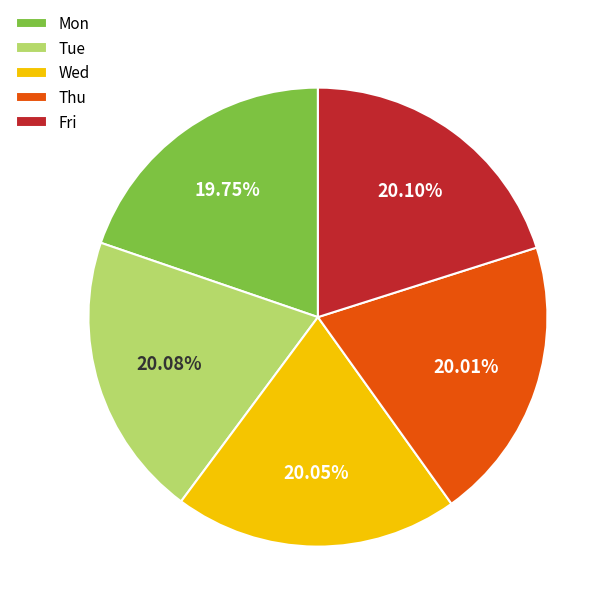

To the nearest percent, what is the combined percentage of Fri and Wed?

40%